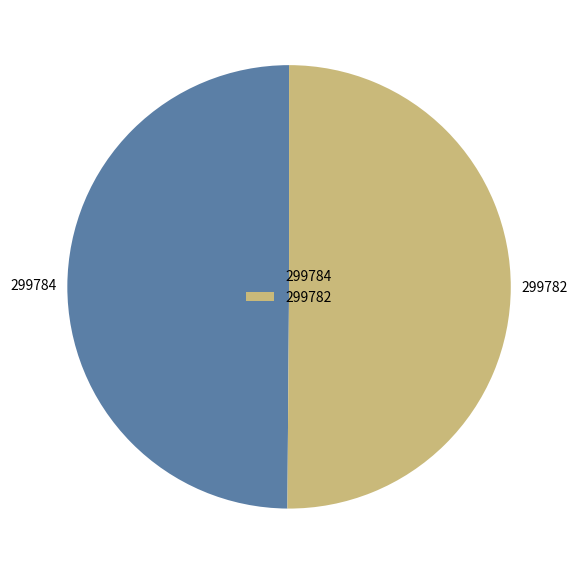

Approximately how many times larger is the value at 299784 compared to 299782?

1.0